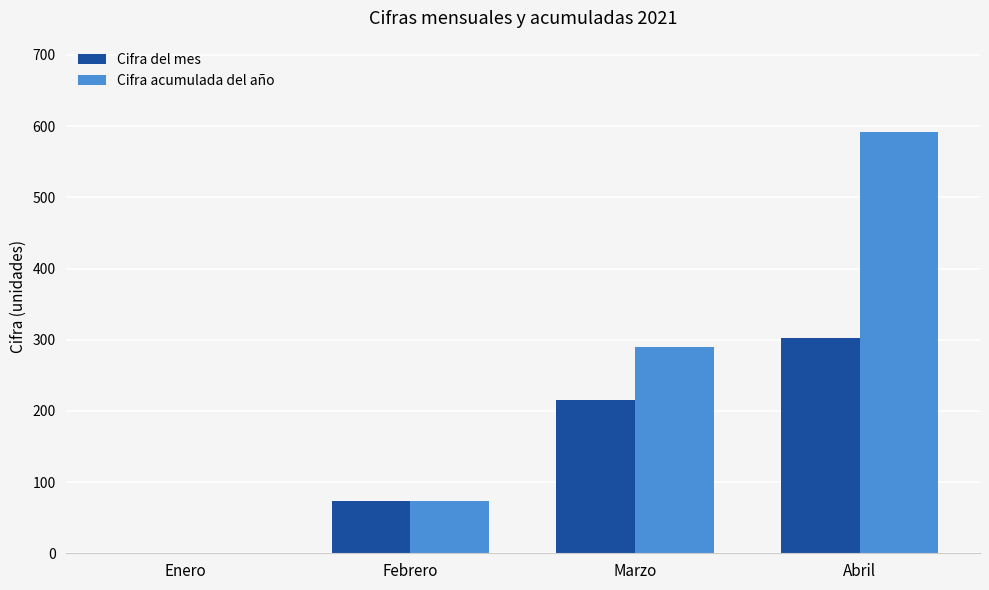

Read the Cifra del mes value at Abril.

302.6